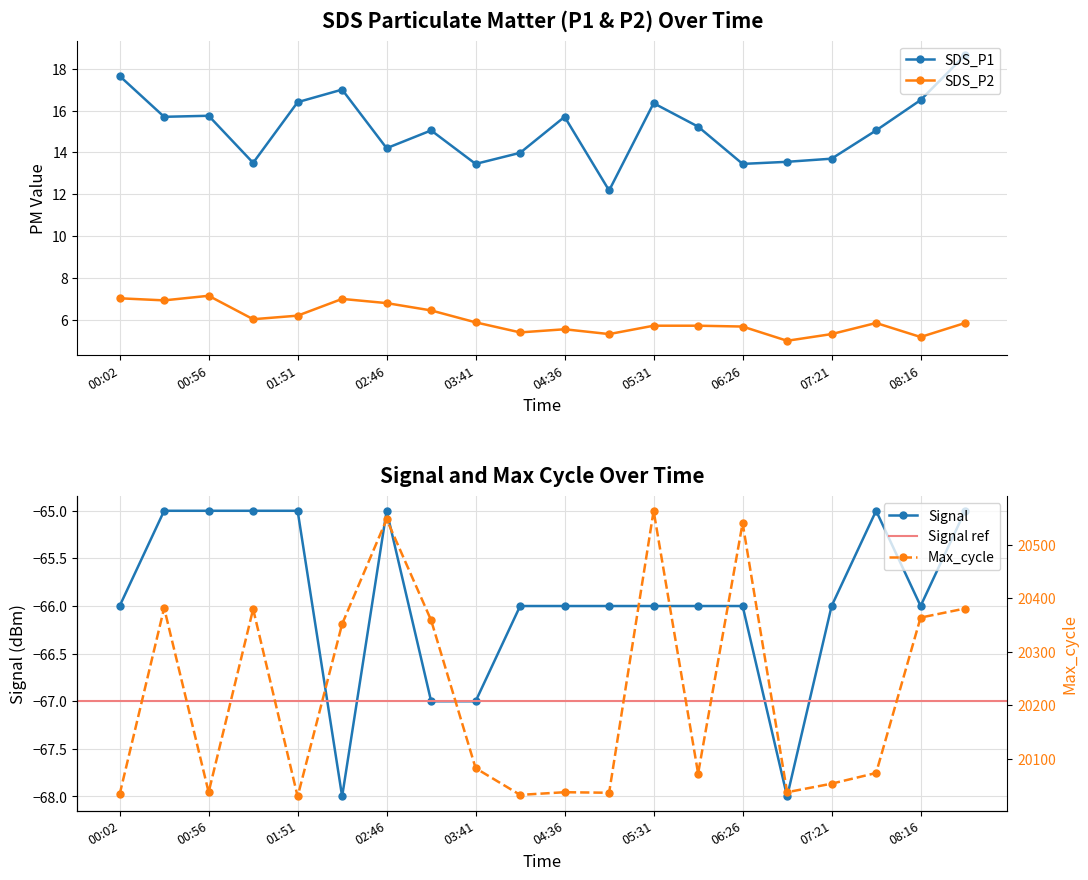

Reading left to right, extract all data points from this chart.

SDS_P1: 17.6	15.7	15.8	13.5	16.4	17.0	14.2	15.1	13.4	14.0	15.7	12.2	16.4	15.2	13.4	13.6	13.7	15.1	16.5	18.6
SDS_P2: 7.0	6.9	7.2	6.0	6.2	7.0	6.8	6.5	5.9	5.4	5.5	5.3	5.7	5.7	5.7	5.0	5.3	5.8	5.2	5.8
Signal: -66.0	-65.0	-65.0	-65.0	-65.0	-68.0	-65.0	-67.0	-67.0	-66.0	-66.0	-66.0	-66.0	-66.0	-66.0	-68.0	-66.0	-65.0	-66.0	-65.0
Max_cycle: 20033.0	20382.0	20037.0	20380.0	20029.0	20352.0	20548.0	20359.0	20082.0	20032.0	20037.0	20036.0	20564.0	20072.0	20541.0	20037.0	20053.0	20073.0	20364.0	20381.0